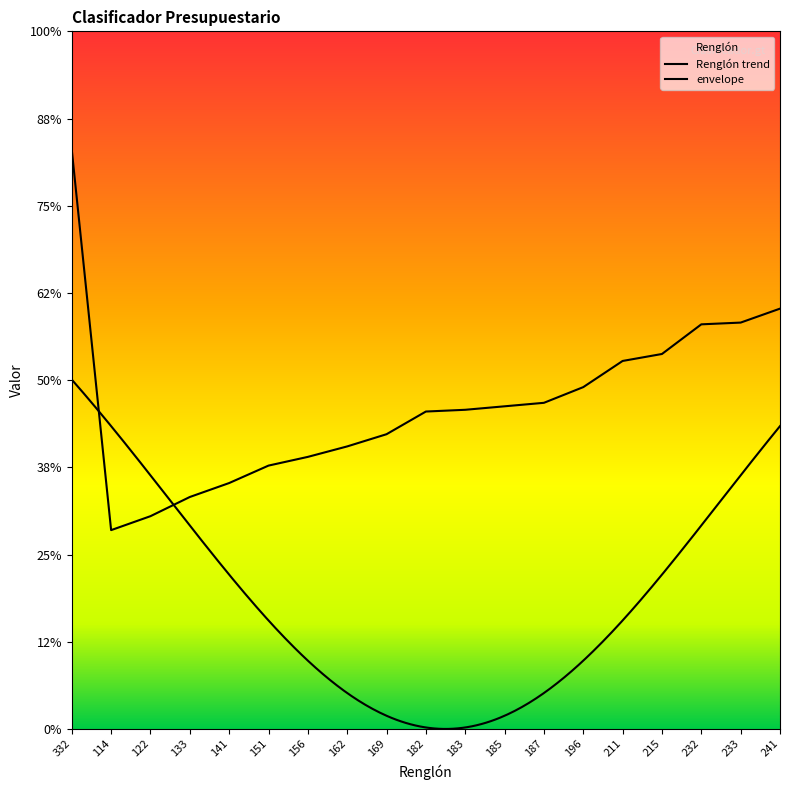

The chart shows a value of 187 at 187. True or false?

True